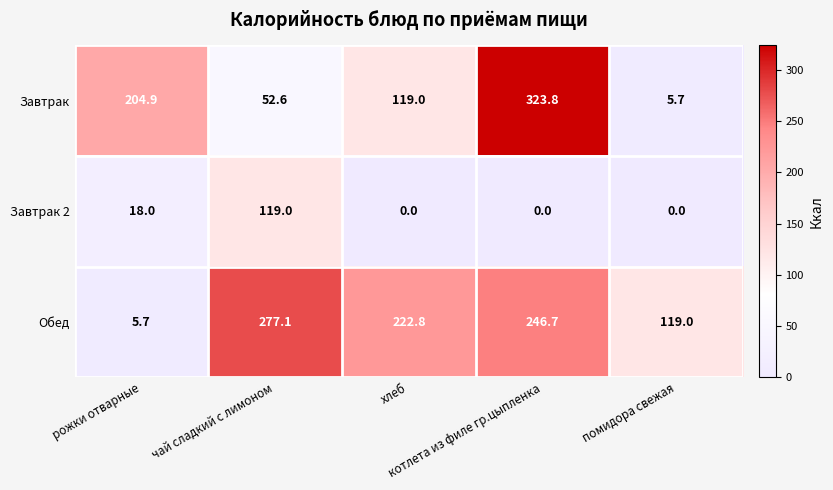

What is the spread (max minus min) of values at помидора свежая?

119.0